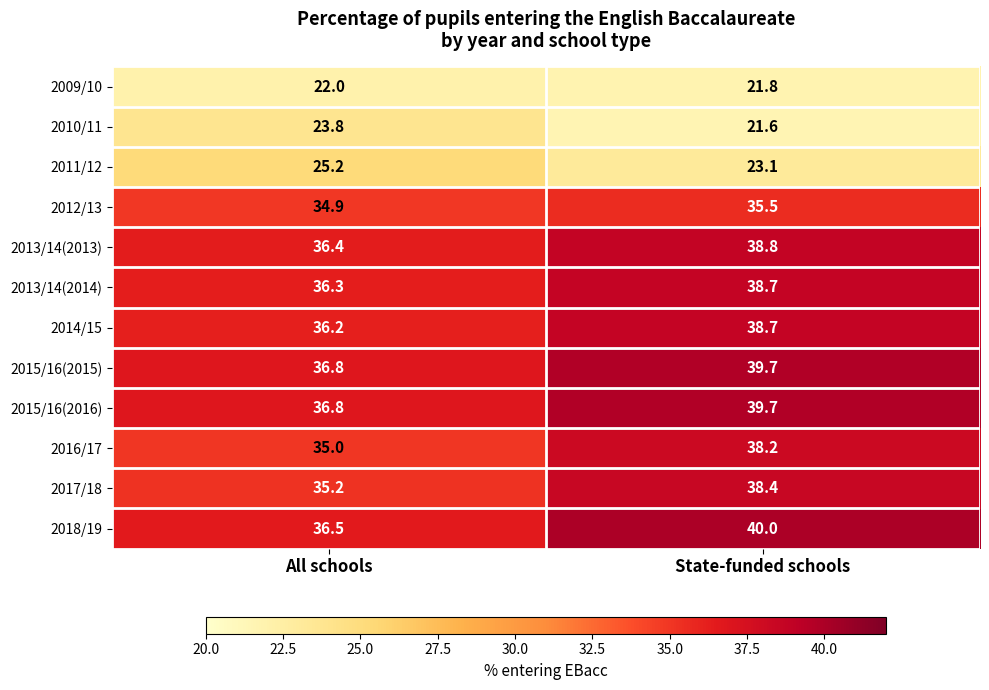

Reading right to left, list all the values displayed in this chart.

2009/10: State-funded schools=21.8	All schools=22.0
2010/11: State-funded schools=21.6	All schools=23.8
2011/12: State-funded schools=23.1	All schools=25.2
2012/13: State-funded schools=35.5	All schools=34.9
2013/14(2013): State-funded schools=38.8	All schools=36.4
2013/14(2014): State-funded schools=38.7	All schools=36.3
2014/15: State-funded schools=38.7	All schools=36.2
2015/16(2015): State-funded schools=39.7	All schools=36.8
2015/16(2016): State-funded schools=39.7	All schools=36.8
2016/17: State-funded schools=38.2	All schools=35.0
2017/18: State-funded schools=38.4	All schools=35.2
2018/19: State-funded schools=40.0	All schools=36.5